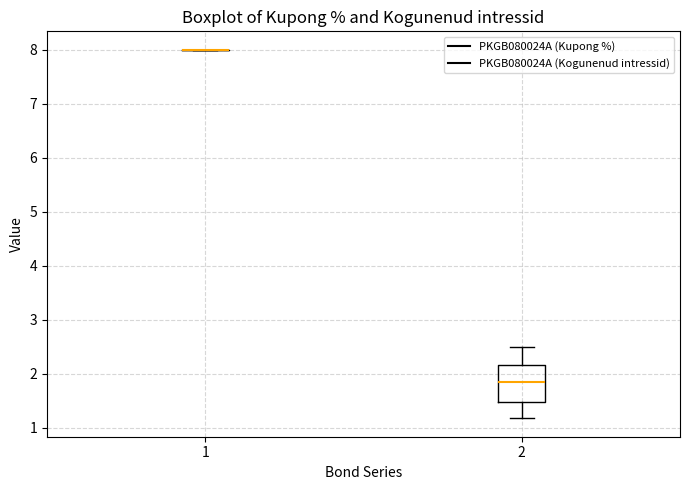

Reading left to right, transcribe this box plot: for each box, give where its median line is, the range the box spans, and where its two whiskers end, as read against the y-axis. The values are not printed on the chart, so give them approximately, as read against the axis.

1: box collapsed to a line at 8.0, whiskers 8.0 to 8.0
2: median 1.9, box 1.5 to 2.2, whiskers 1.2 to 2.5